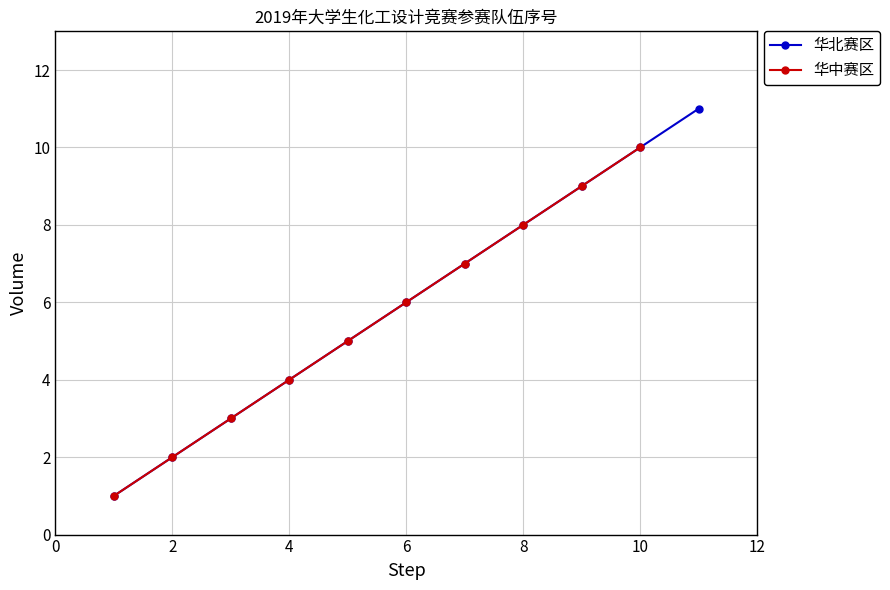

At which label does the data first exceed 6?

7